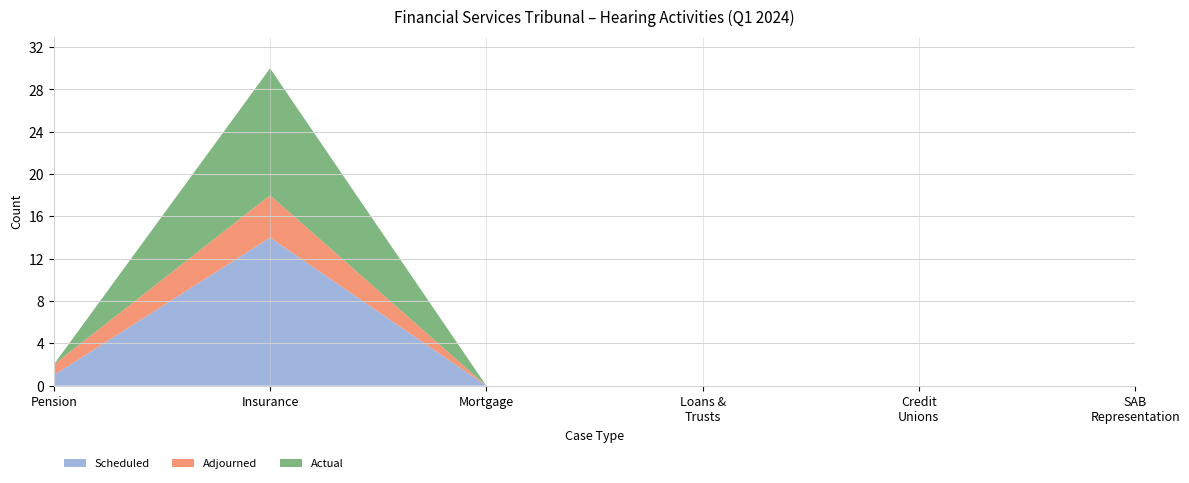

At which category is the sum across all series the highest?

Insurance